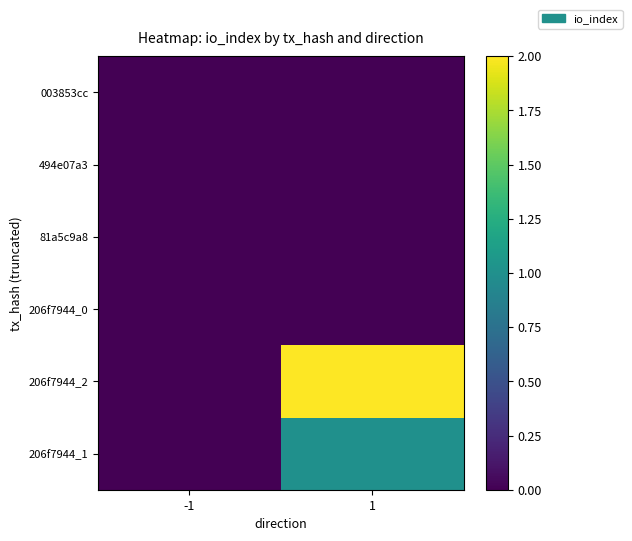

Reading left to right, list all the values displayed in this chart.

003853cc: -1=0	1=0
494e07a3: -1=0	1=0
81a5c9a8: -1=0	1=0
206f7944_0: -1=0	1=0
206f7944_2: -1=0	1=2
206f7944_1: -1=0	1=1